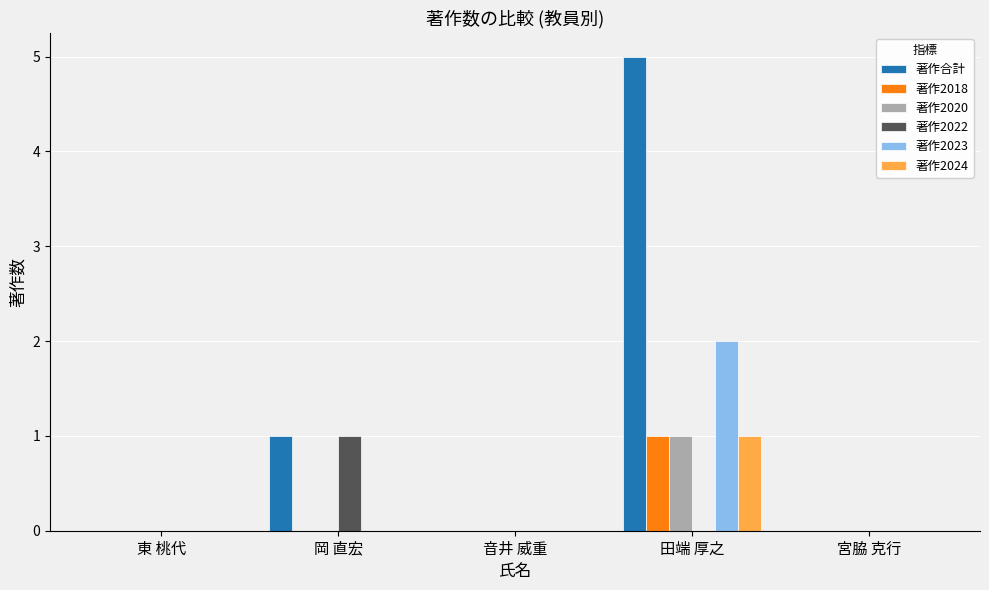

Which series changed the most between 東 桃代 and 田端 厚之?

著作合計